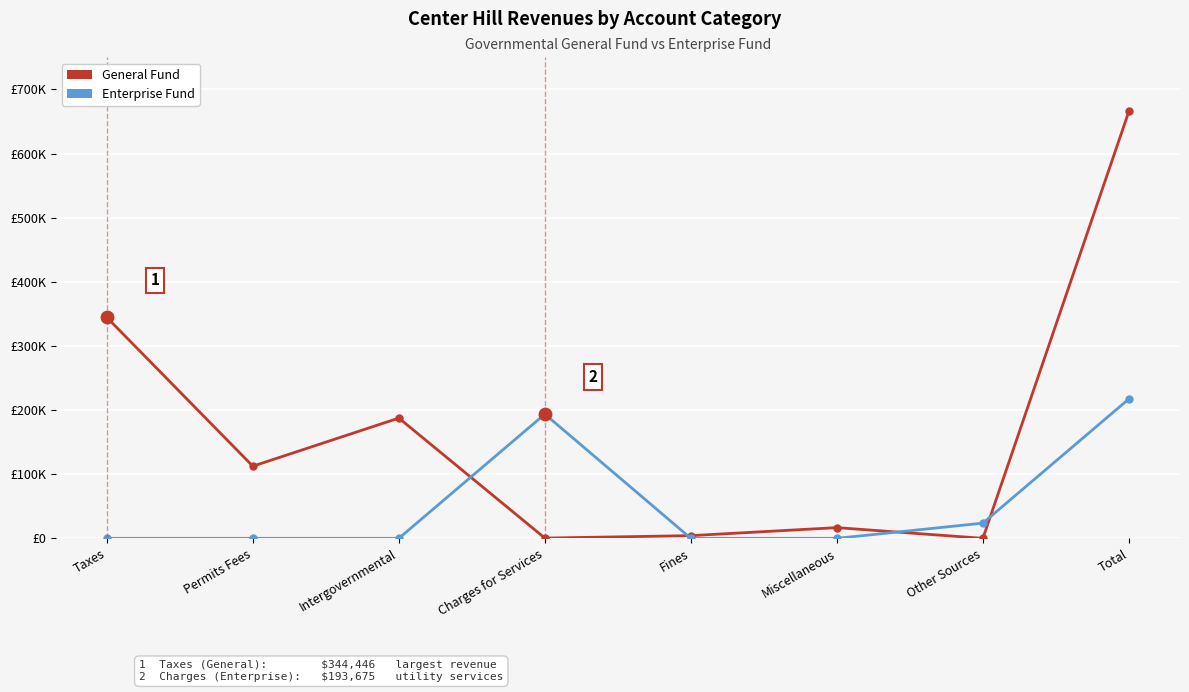

Is the value of General Fund at Taxes greater than the value of Enterprise Fund at Charges for Services?

Yes